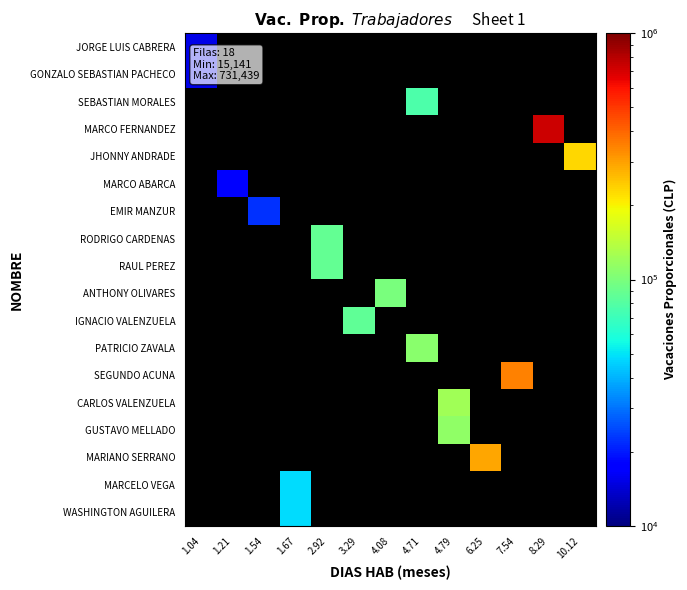

Which label corresponds to the largest value in the chart?

8.29